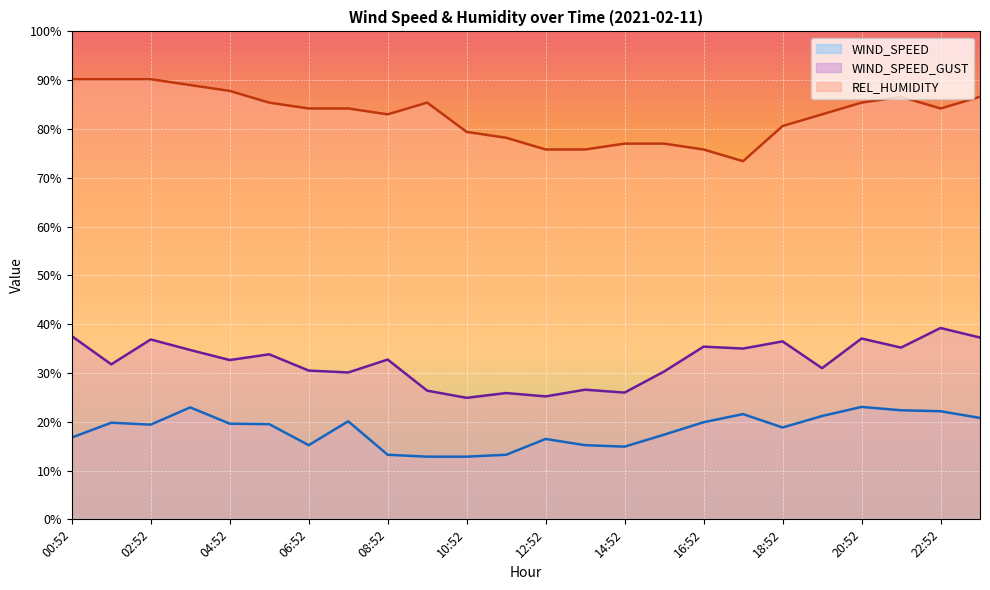

Reading right to left, transcribe all the data shown in this chart.

WIND_SPEED: 23:52=20.8	22:52=22.2	21:52=22.4	20:52=23.0	19:52=21.2	18:52=18.8	17:52=21.6	16:52=19.9	15:52=17.4	14:52=14.9	13:52=15.2	12:52=16.5	11:52=13.2	10:52=12.8	09:52=12.8	08:52=13.2	07:52=20.1	06:52=15.2	05:52=19.5	04:52=19.6	03:52=22.9	02:52=19.4	01:52=19.8	00:52=16.8
WIND_SPEED_GUST: 23:52=37.3	22:52=39.2	21:52=35.2	20:52=37.1	19:52=31.0	18:52=36.5	17:52=35.0	16:52=35.4	15:52=30.3	14:52=26.0	13:52=26.6	12:52=25.2	11:52=25.9	10:52=24.9	09:52=26.4	08:52=32.7	07:52=30.1	06:52=30.5	05:52=33.8	04:52=32.6	03:52=34.7	02:52=36.9	01:52=31.8	00:52=37.5
REL_HUMIDITY: 23:52=86.6	22:52=84.2	21:52=86.6	20:52=85.4	19:52=83.0	18:52=80.6	17:52=73.4	16:52=75.8	15:52=77.0	14:52=77.0	13:52=75.8	12:52=75.8	11:52=78.2	10:52=79.4	09:52=85.4	08:52=83.0	07:52=84.2	06:52=84.2	05:52=85.4	04:52=87.8	03:52=89.0	02:52=90.2	01:52=90.2	00:52=90.2